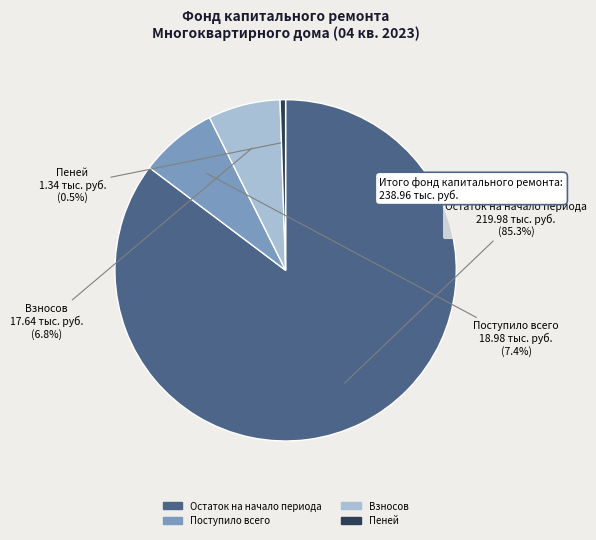

To the nearest percent, what is the difference between the largest and smallest slice percentages?

85%